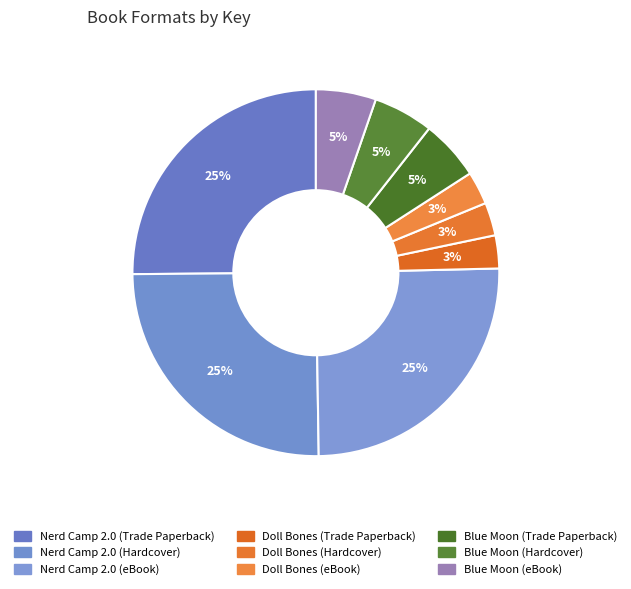

Approximately how many times larger is the value at Nerd Camp 2.0 (Hardcover) compared to Blue Moon (Hardcover)?

4.7